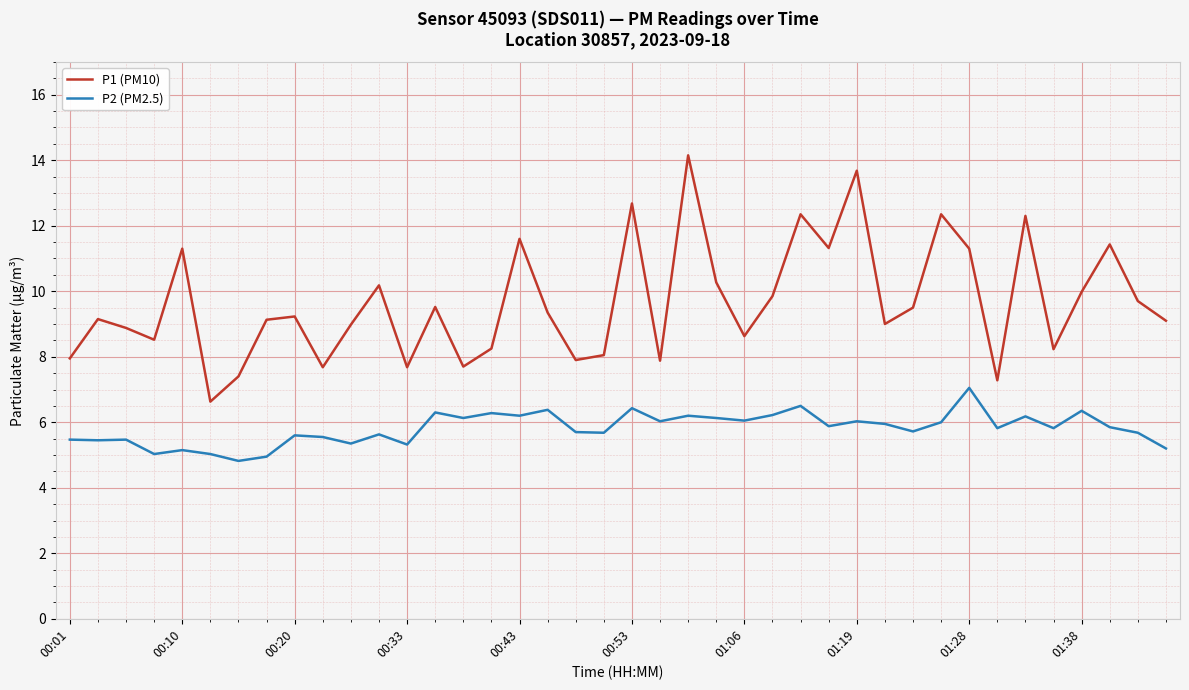

Which series has the largest range (max minus min)?

P1 (PM10)